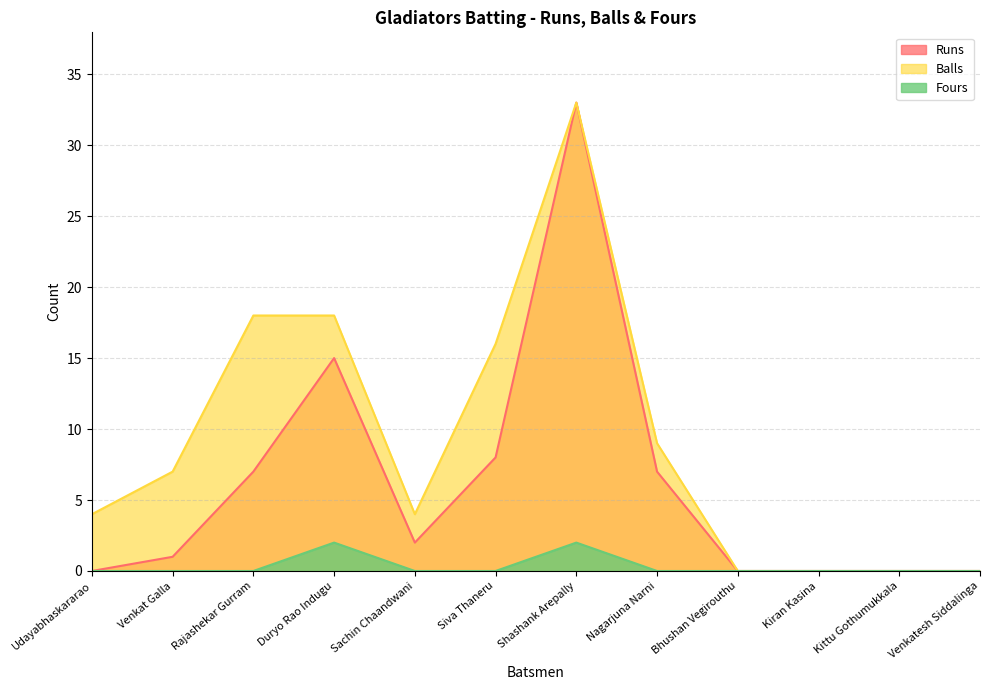

Reading left to right, list all the values displayed in this chart.

Runs: Udayabhaskararao=0	Venkat Galla=1	Rajashekar Gurram=7	Duryo Rao Indugu=15	Sachin Chaandwani=2	Siva Thaneru=8	Shashank Arepally=33	Nagarjuna Narni=7	Bhushan Vegirouthu=0	Kiran Kasina=0	Kittu Gothumukkala=0	Venkatesh Siddalinga=0
Balls: Udayabhaskararao=4	Venkat Galla=7	Rajashekar Gurram=18	Duryo Rao Indugu=18	Sachin Chaandwani=4	Siva Thaneru=16	Shashank Arepally=33	Nagarjuna Narni=9	Bhushan Vegirouthu=0	Kiran Kasina=0	Kittu Gothumukkala=0	Venkatesh Siddalinga=0
Fours: Udayabhaskararao=0	Venkat Galla=0	Rajashekar Gurram=0	Duryo Rao Indugu=2	Sachin Chaandwani=0	Siva Thaneru=0	Shashank Arepally=2	Nagarjuna Narni=0	Bhushan Vegirouthu=0	Kiran Kasina=0	Kittu Gothumukkala=0	Venkatesh Siddalinga=0